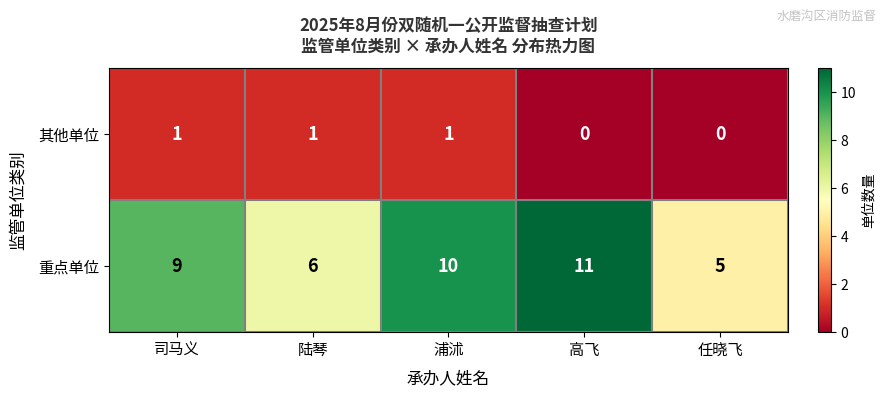

Which series has the largest total across all categories?

重点单位